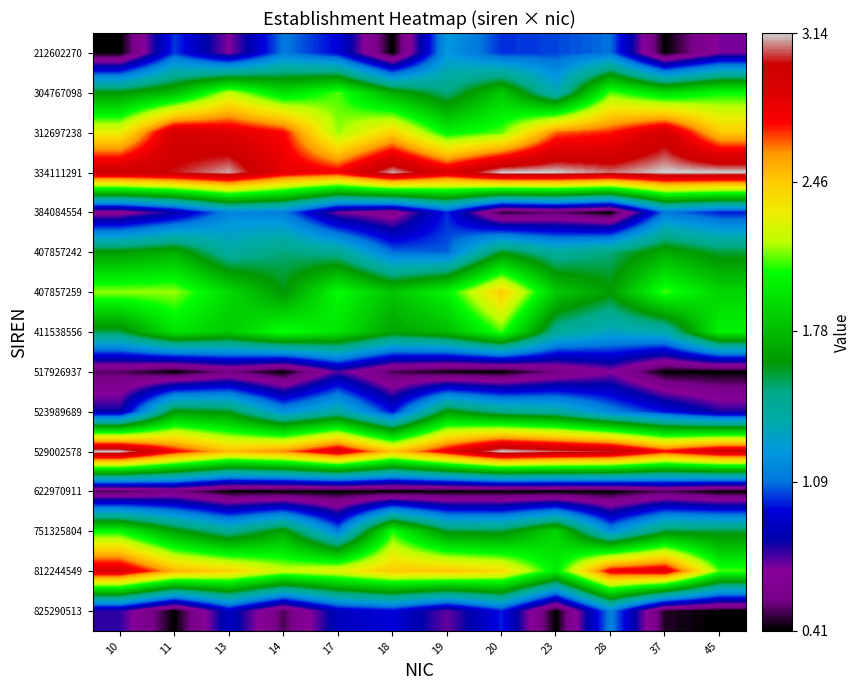

Which has a higher value, 37 or 10?

37